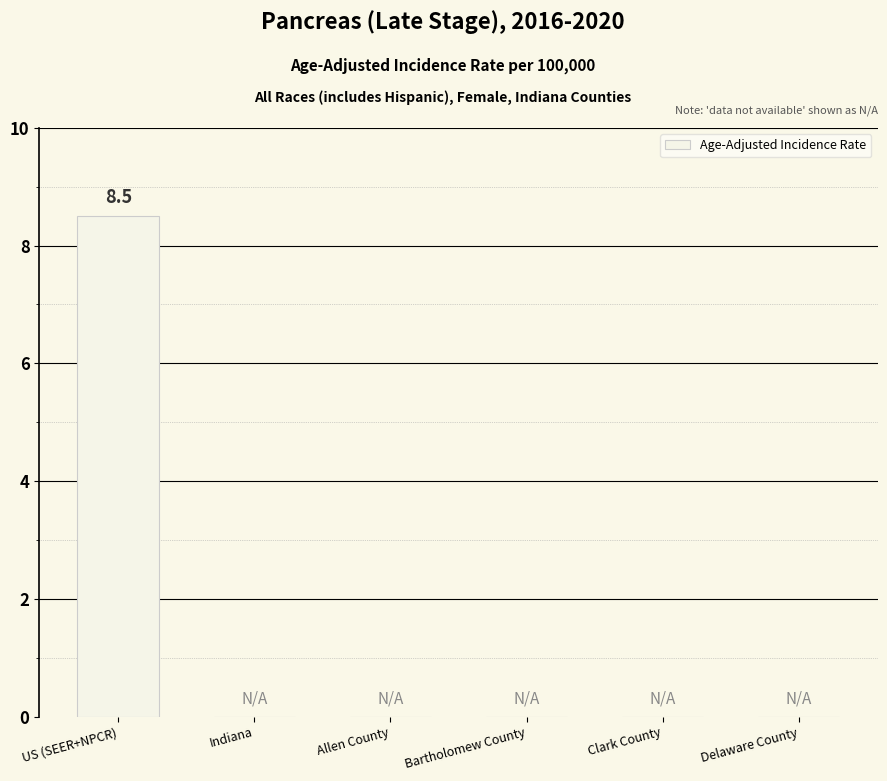

The value at Delaware County is 0.0. True or false?

True